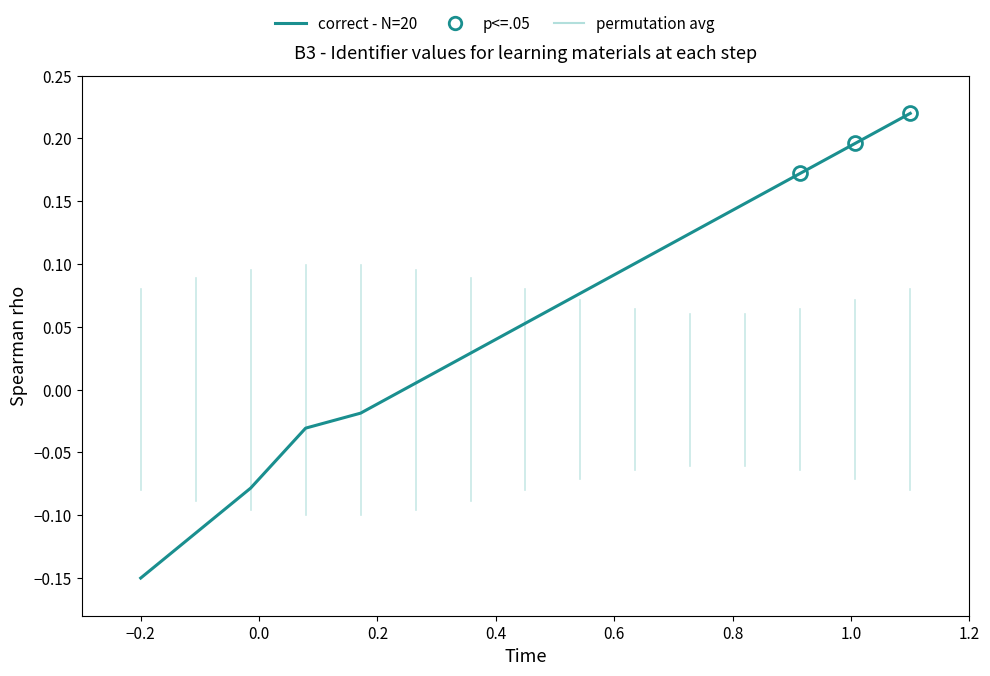

What is the difference between the maximum and minimum values?

0.4